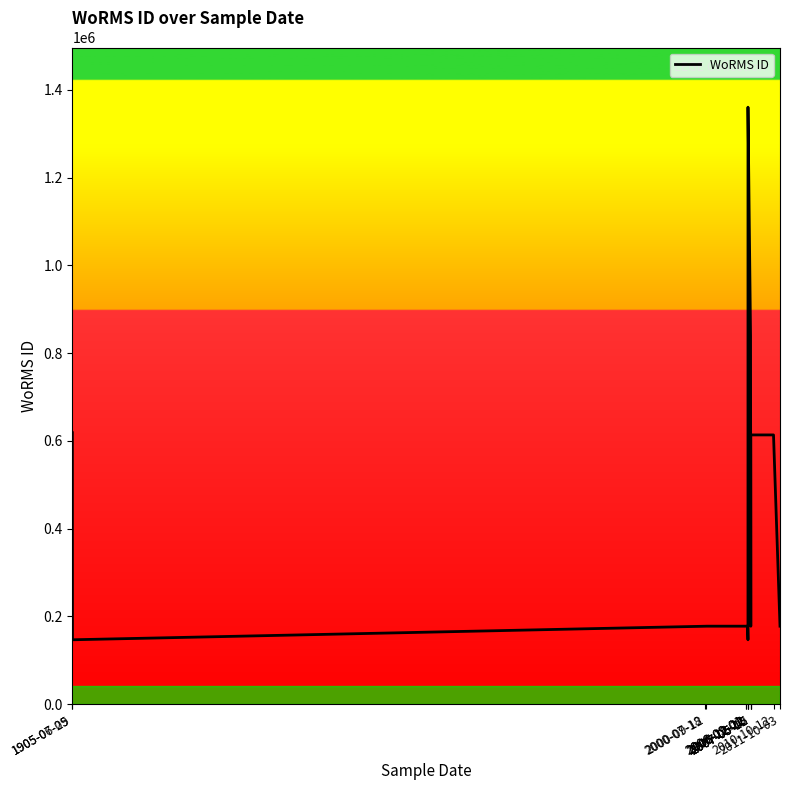

List the labels in order of value, smallest first.

1905-07-05, 2006-12-11, 2006-11-22, 2007-05-15, 2000-07-18, 2000-09-12, 2006-09-01, 2006-09-01, 2011-10-03, 2007-05-15, 2010-10-12, 1905-06-29, 2007-05-02, 2006-12-12